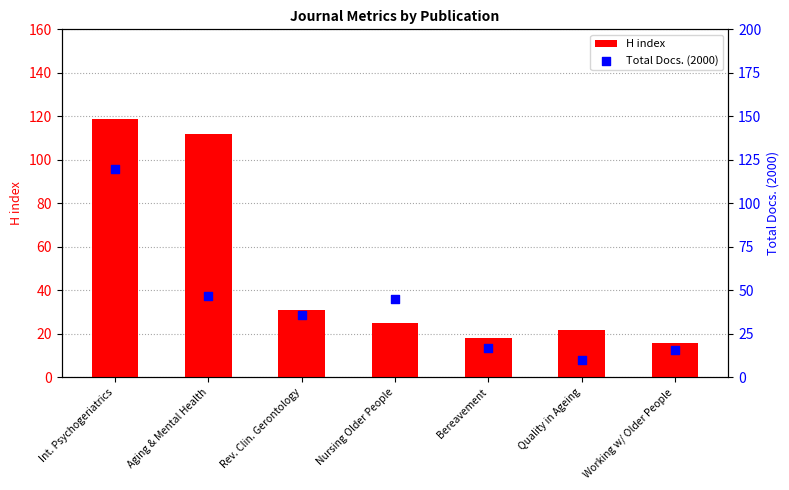

What are all the series names shown in the legend?

H index, Total Docs. (2000)